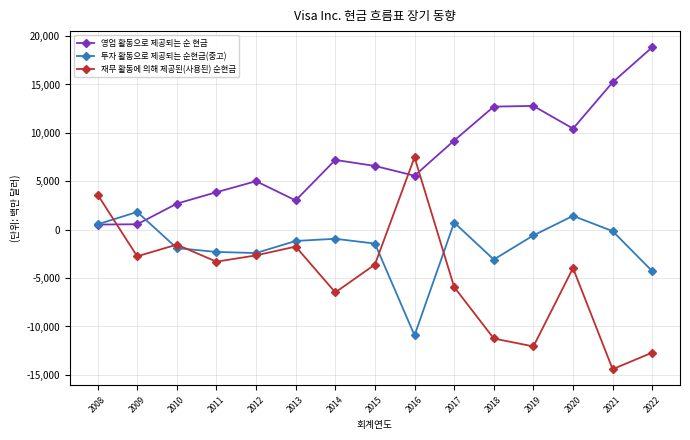

List the series in order of their peak value, lowest first.

투자 활동으로 제공되는 순현금(중고), 재무 활동에 의해 제공된(사용된) 순현금, 영업 활동으로 제공되는 순 현금